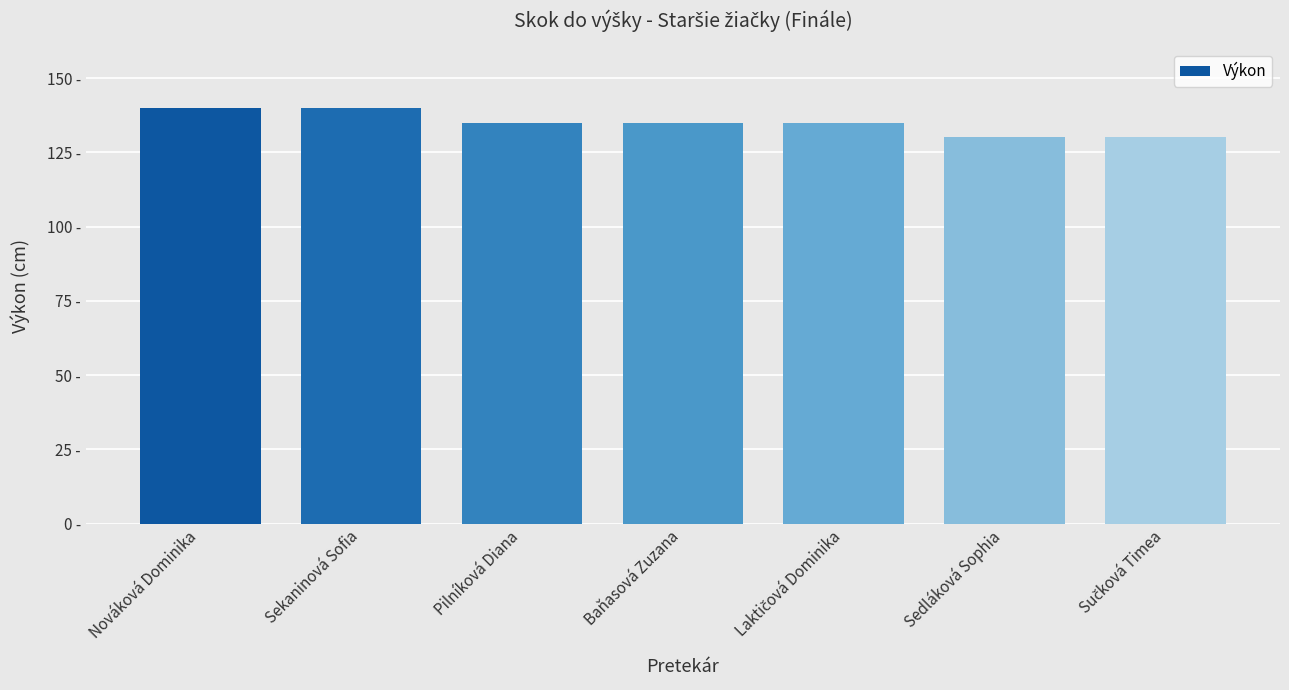

Does the chart contain any negative values?

No